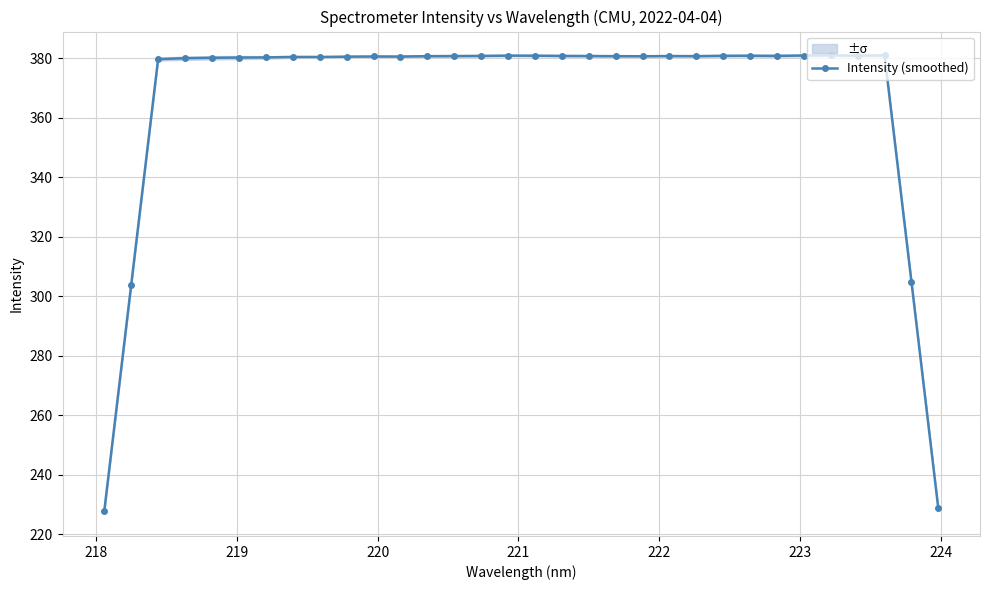

True or false: Intensity (smoothed) has more than 1 interior local peaks.

True